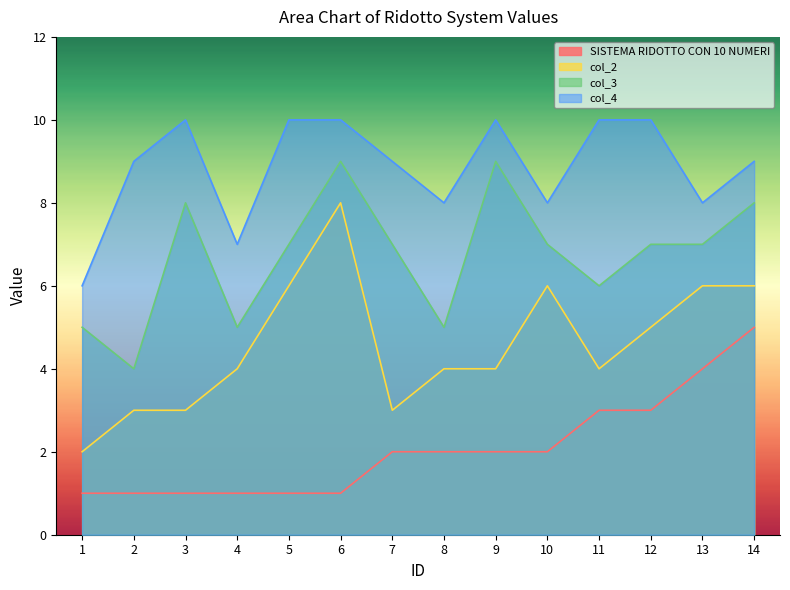

True or false: SISTEMA RIDOTTO CON 10 NUMERI has a value of 1 at 1.

True